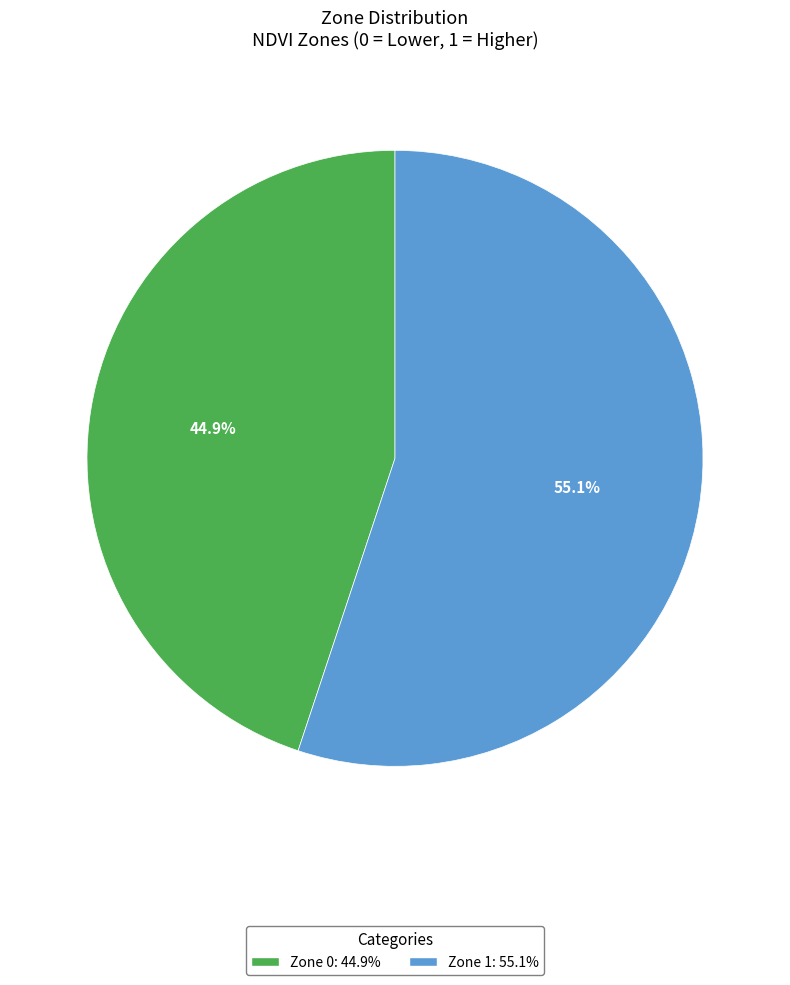

Is there a majority slice in this chart?

Yes